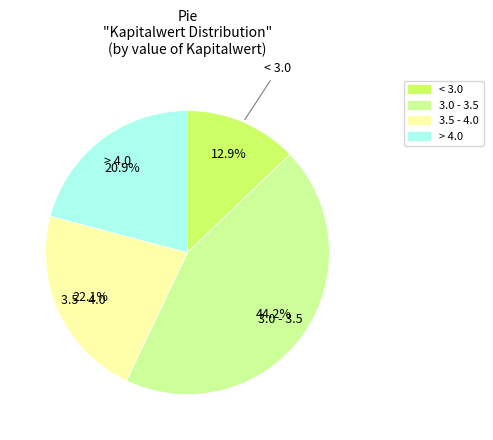

Between < 3.0 and 3.5 - 4.0, which is larger?

3.5 - 4.0